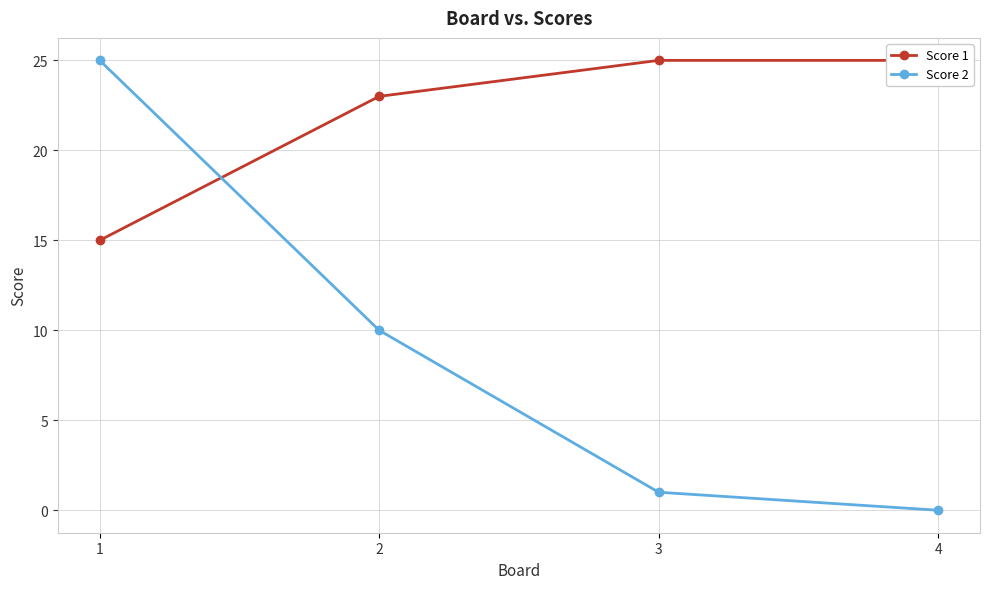

Count the number of categories in the chart.

4